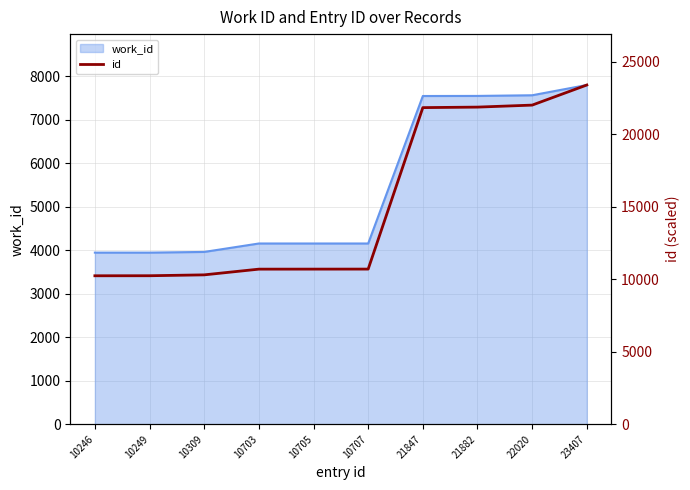

Which category has the highest value in the work_id series?

23407